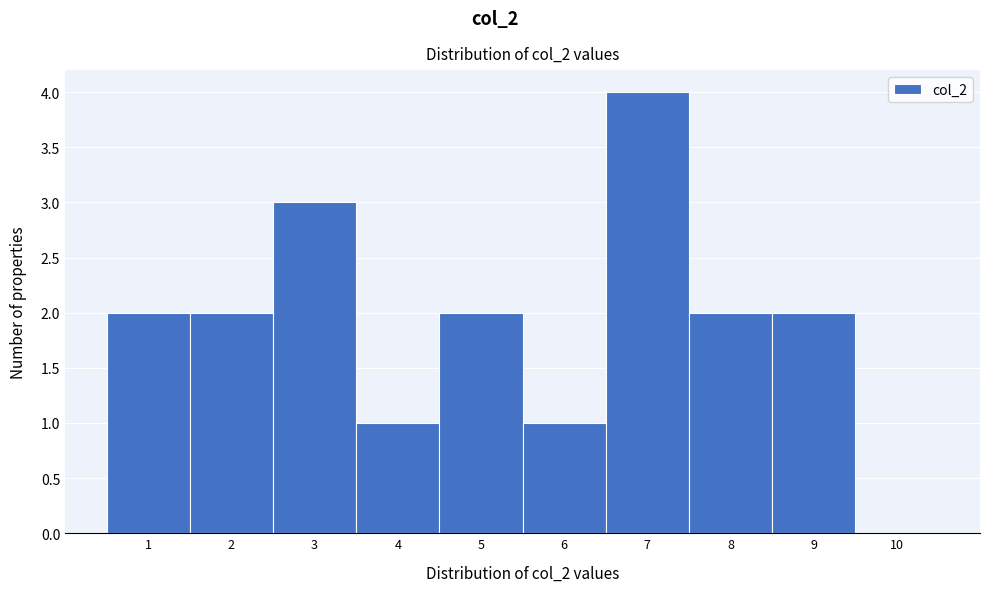

Reading left to right, list all the values displayed in this chart.

1=2	2=2	3=3	4=1	5=2	6=1	7=4	8=2	9=2	10=0